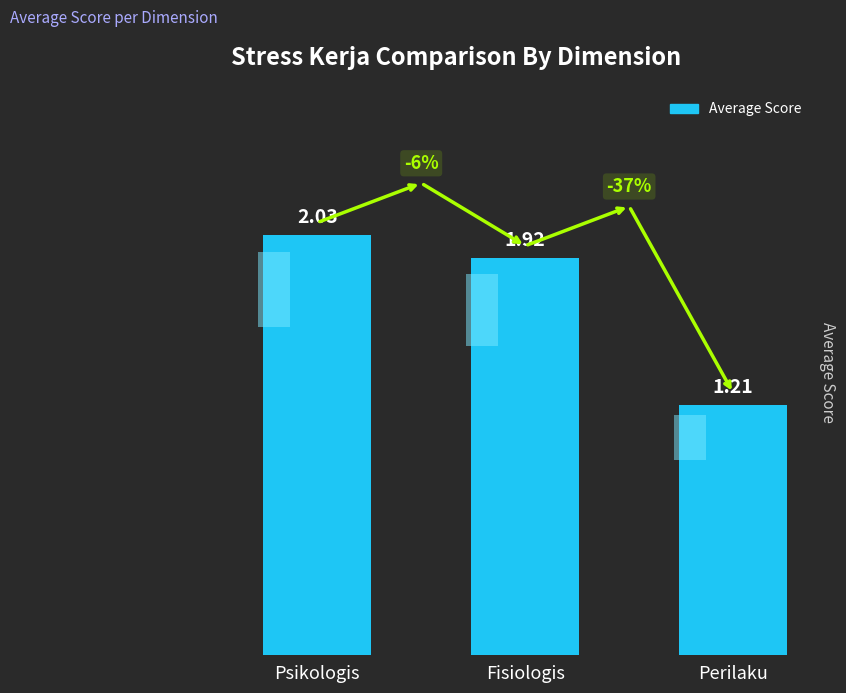

Reading right to left, what are all the values shown in this chart?

Perilaku=1.2	Fisiologis=1.9	Psikologis=2.0